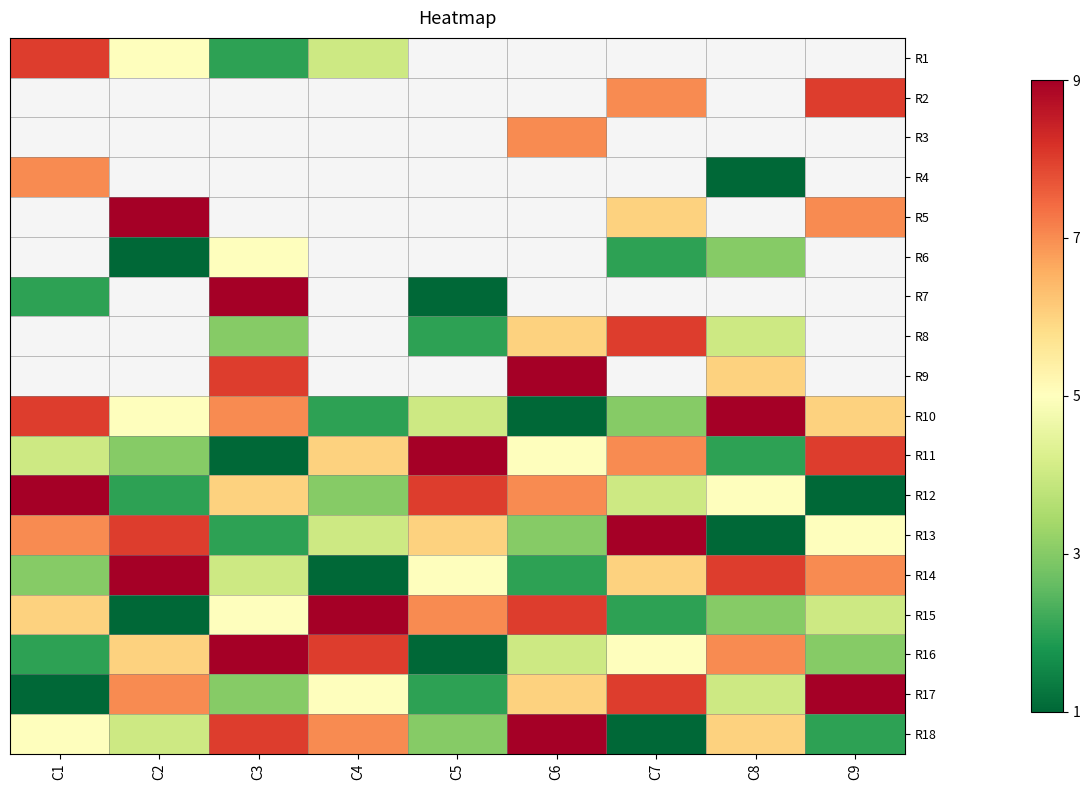

Between C2 and C5, which is larger?

C5